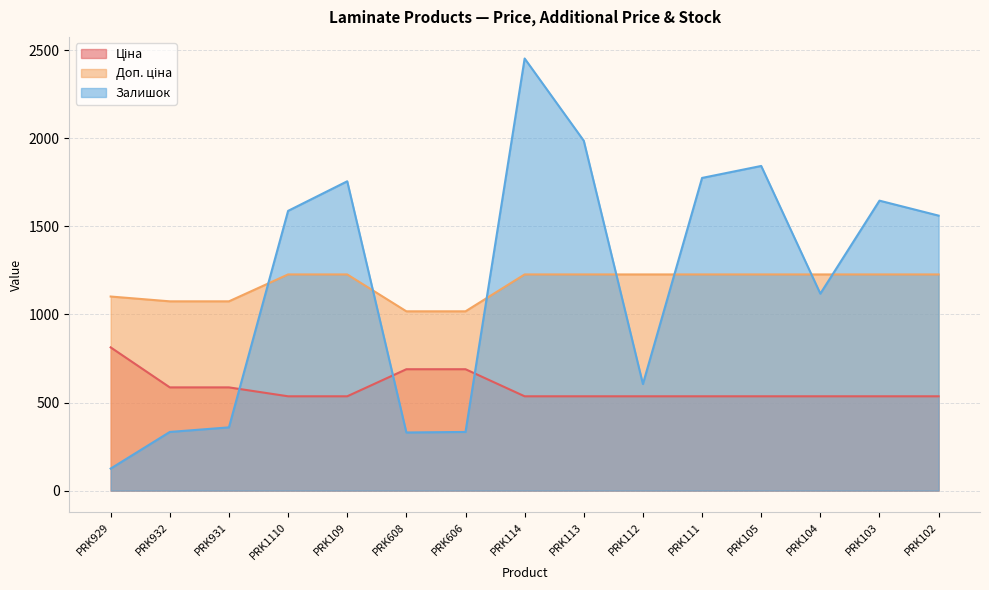

How many lines are shown in the chart?

3